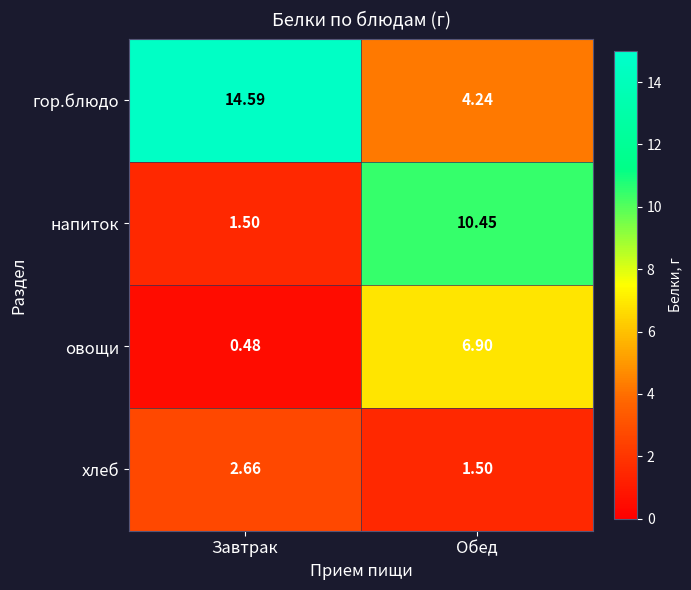

Rank the series by their average value, from lowest to highest.

хлеб, овощи, напиток, гор.блюдо